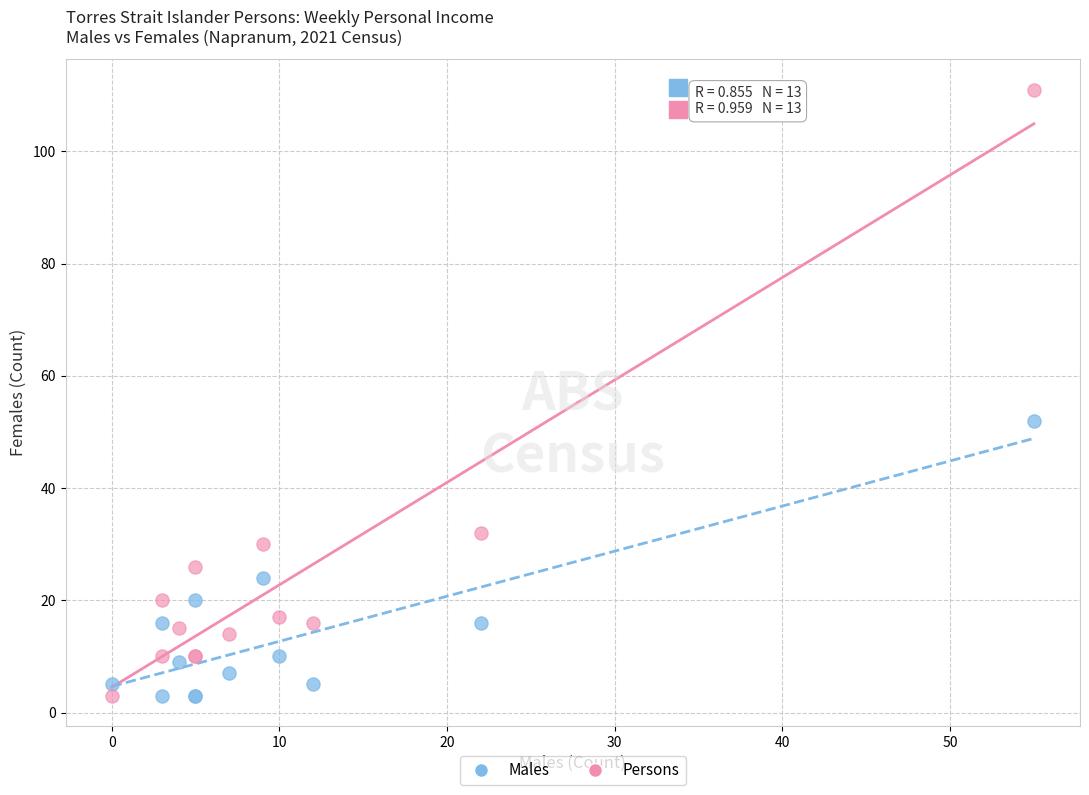

What are all the series names shown in the legend?

Males, Persons